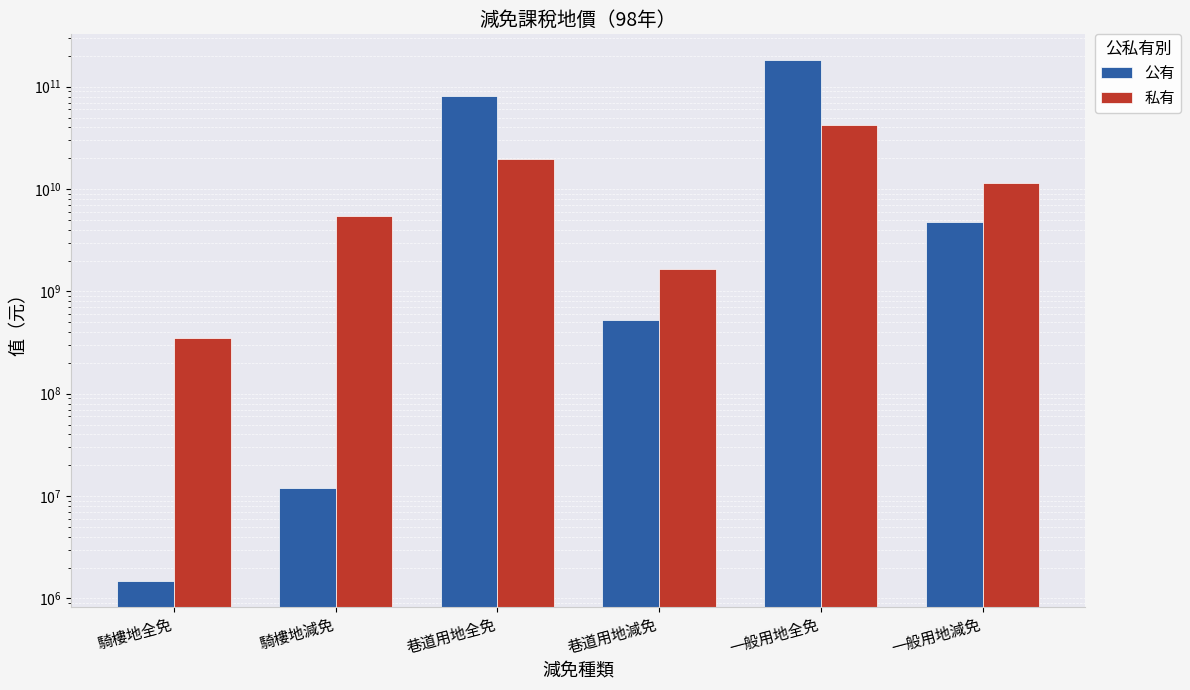

How many groups of bars are there?

6